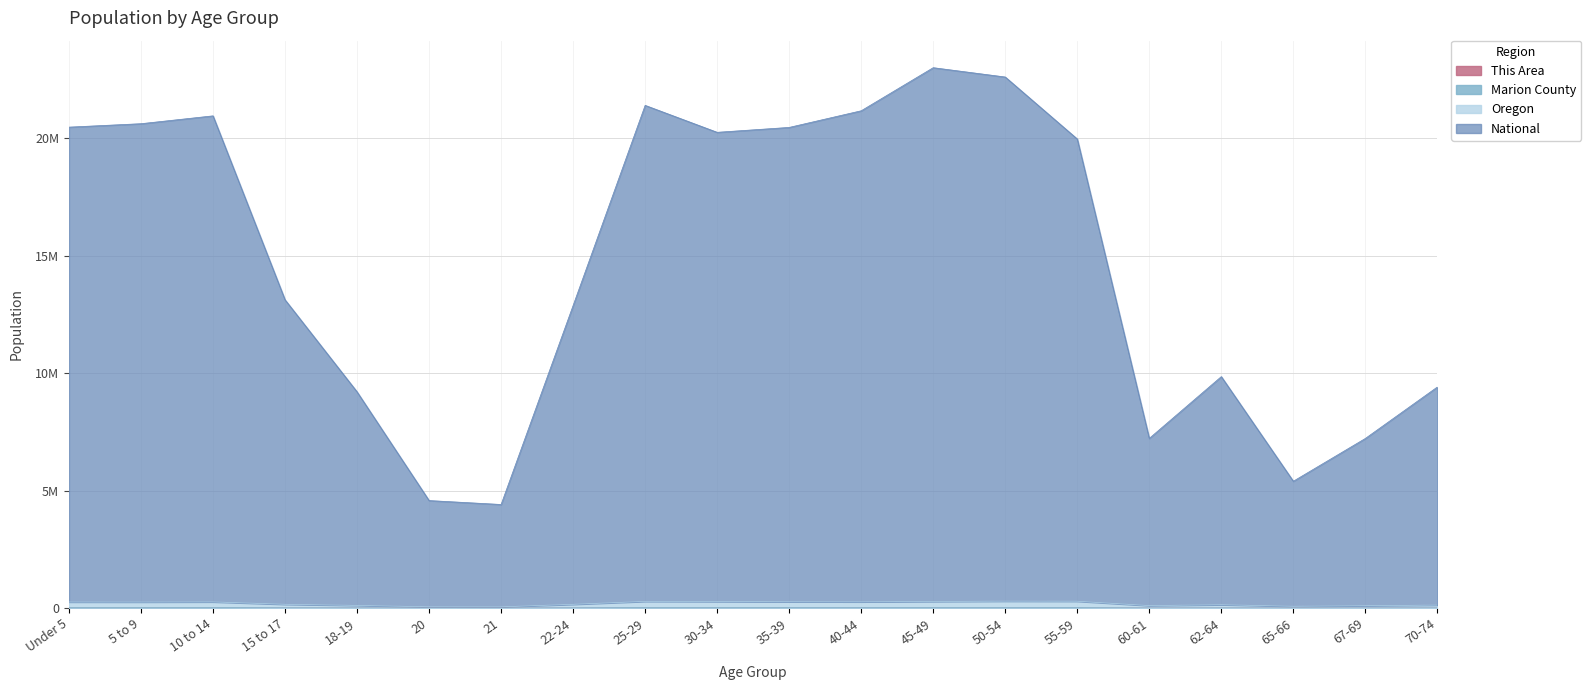

What is the smallest value displayed?

63